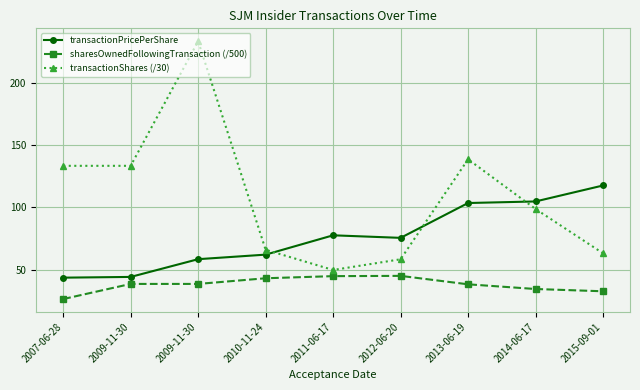

Which series changed the most between 2009-11-30 and 2012-06-20?

transactionShares (/30)